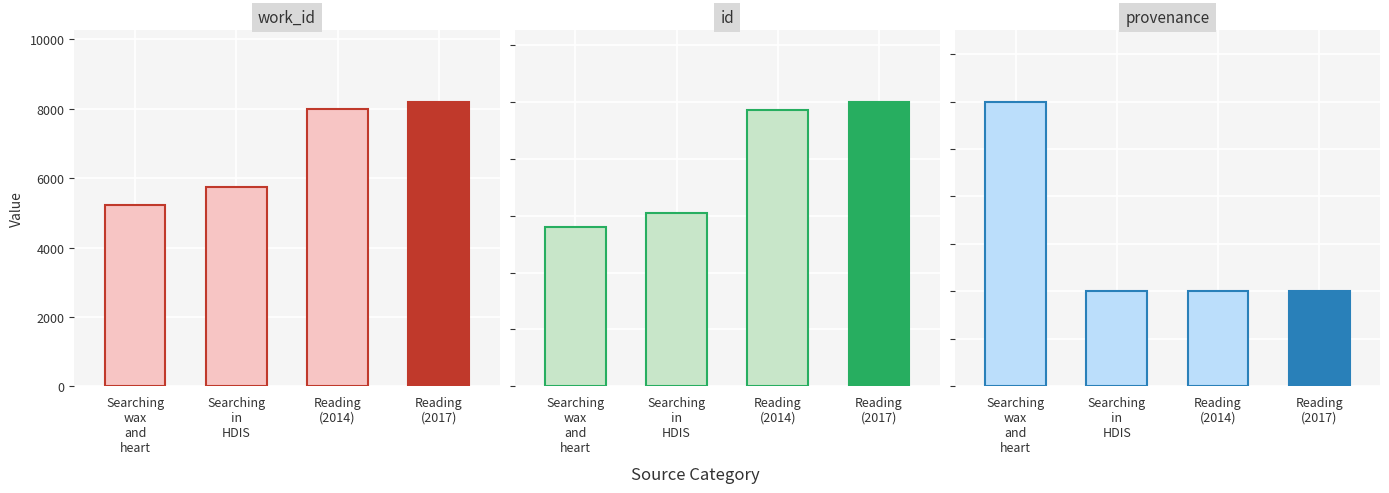

The value of work_id at Searching wax and heart is 5223. True or false?

True